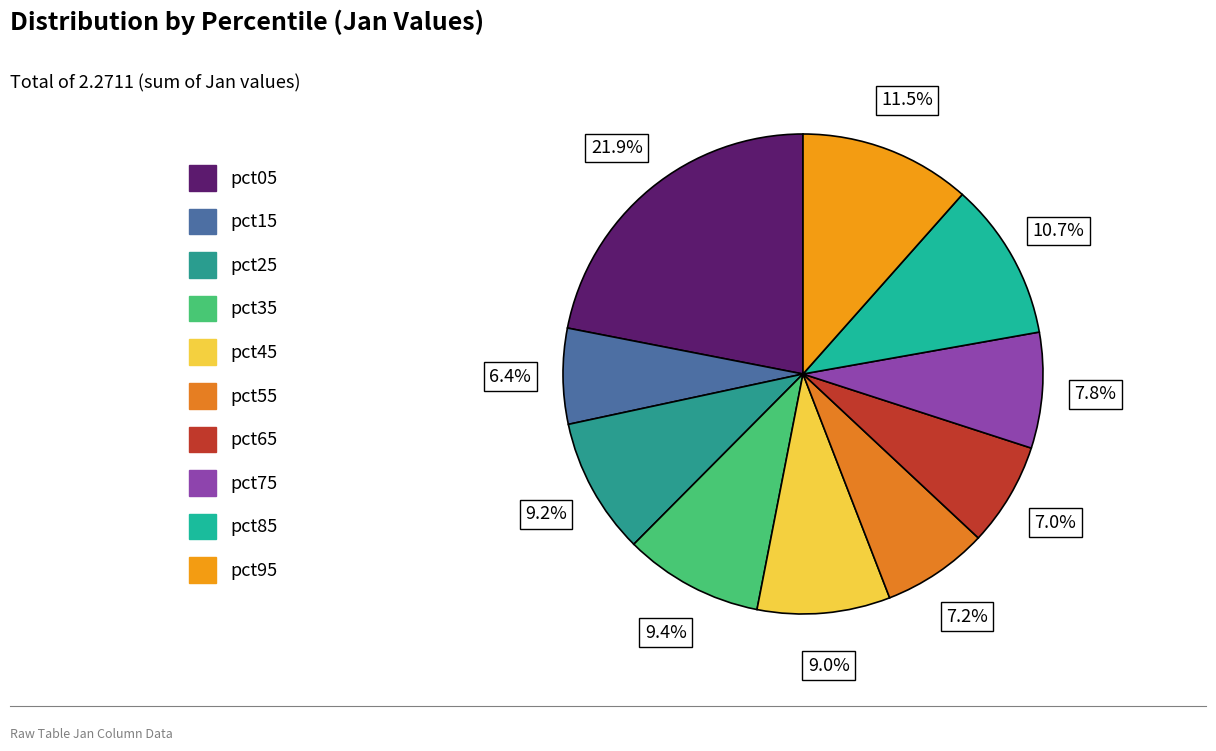

How many slices are in this pie chart?

10